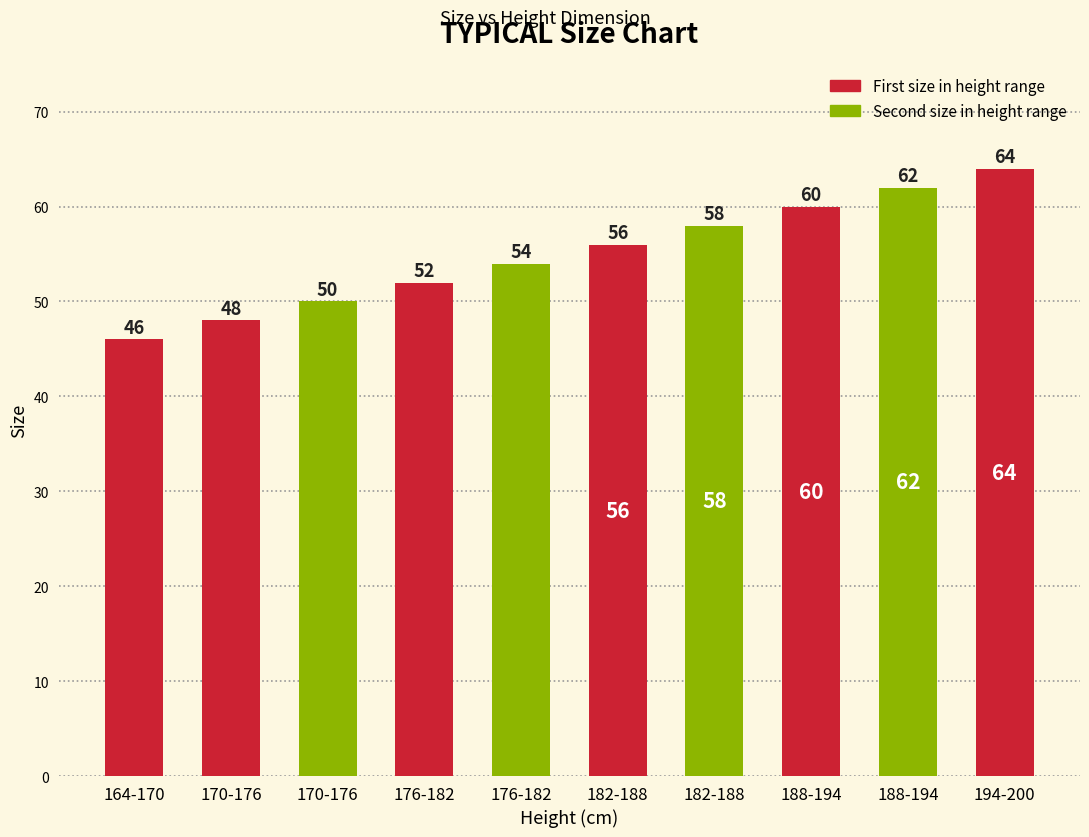

How many bars are there in total?

10